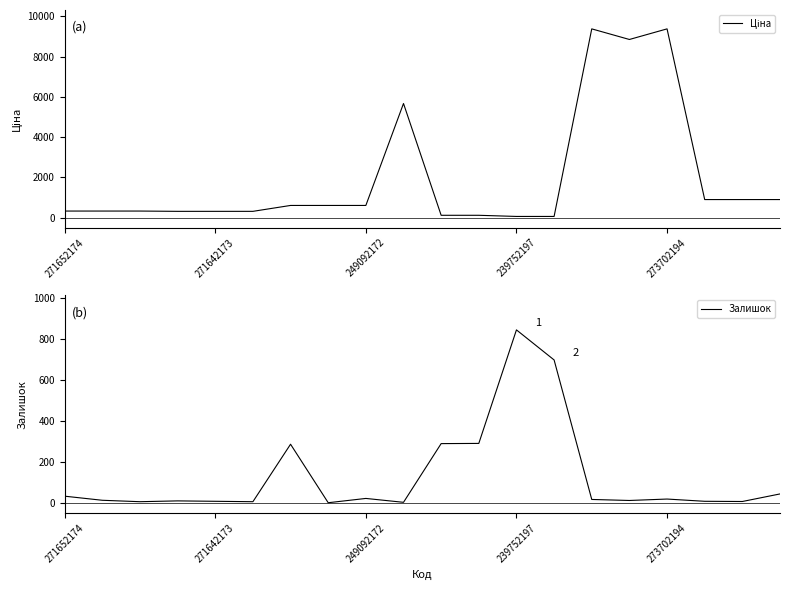

What is the sum of the Залишок values at 13 and 11?

988.0